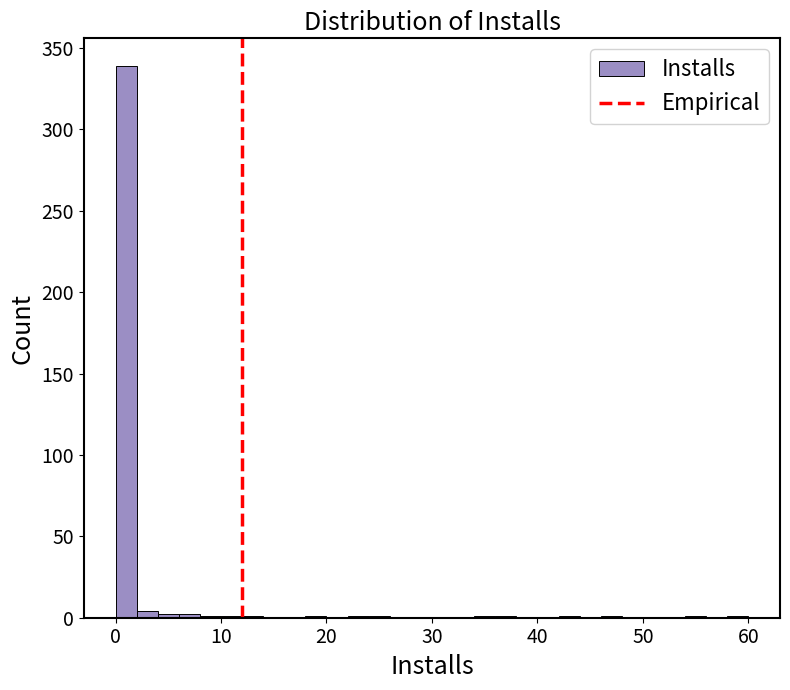

Read against the x-axis, roughly where is the centre of the tallest bar?

1